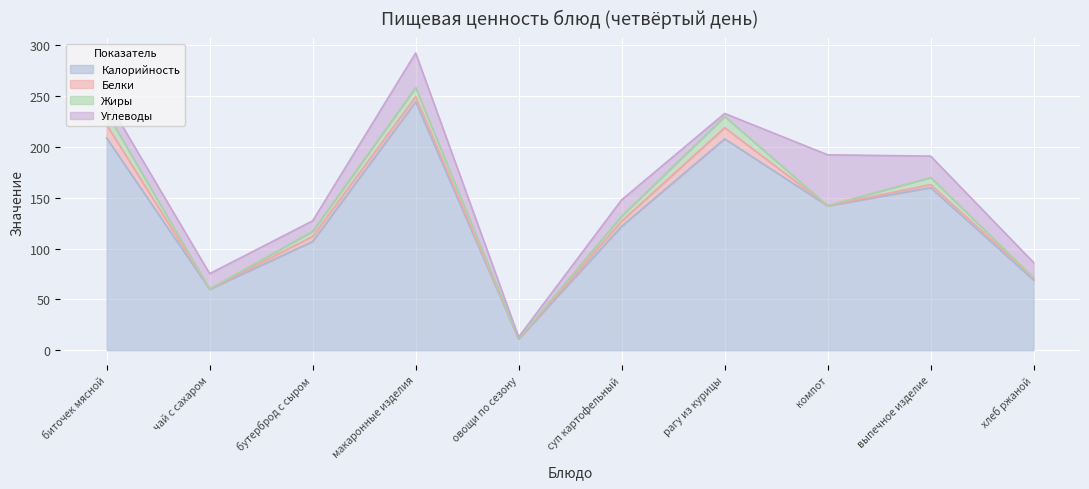

What is the total value across all series at суп картофельный?

148.0